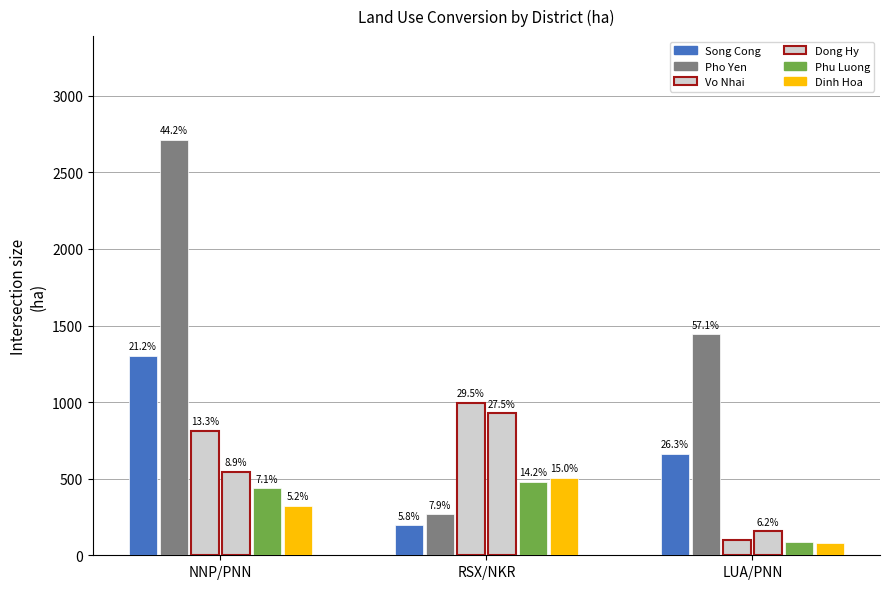

Between NNP/PNN and LUA/PNN, which is larger?

NNP/PNN